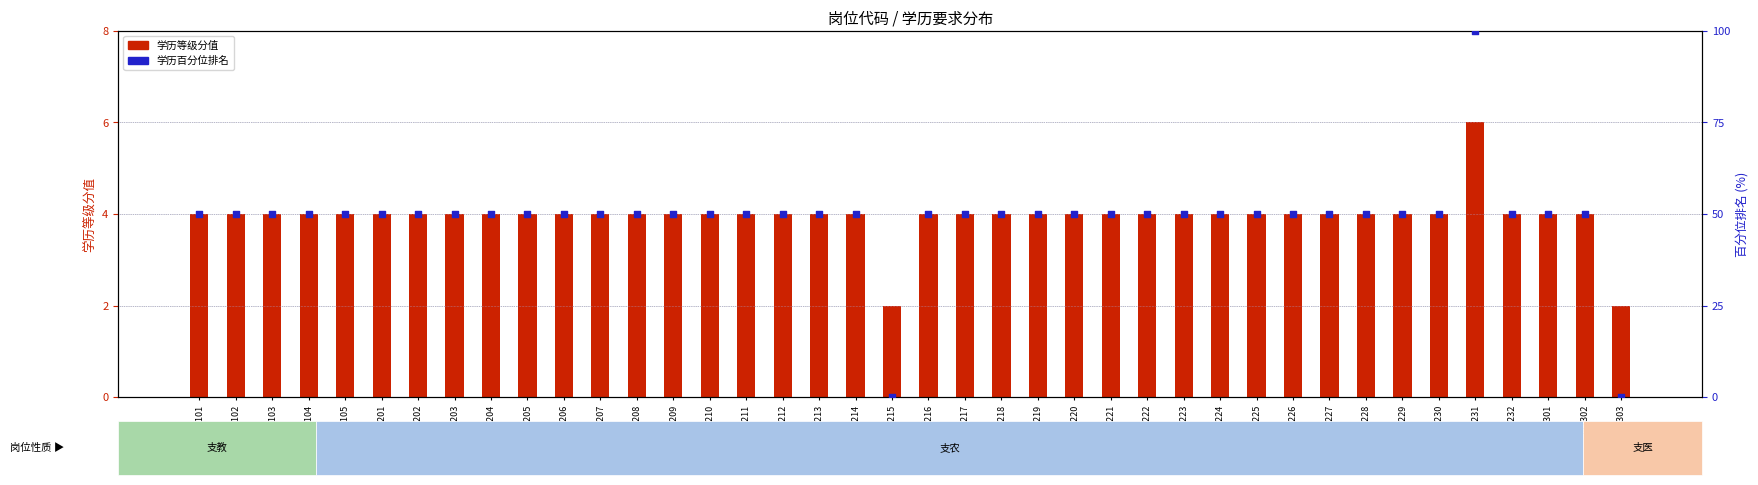

At how many categories does at least one series exceed 42?

38